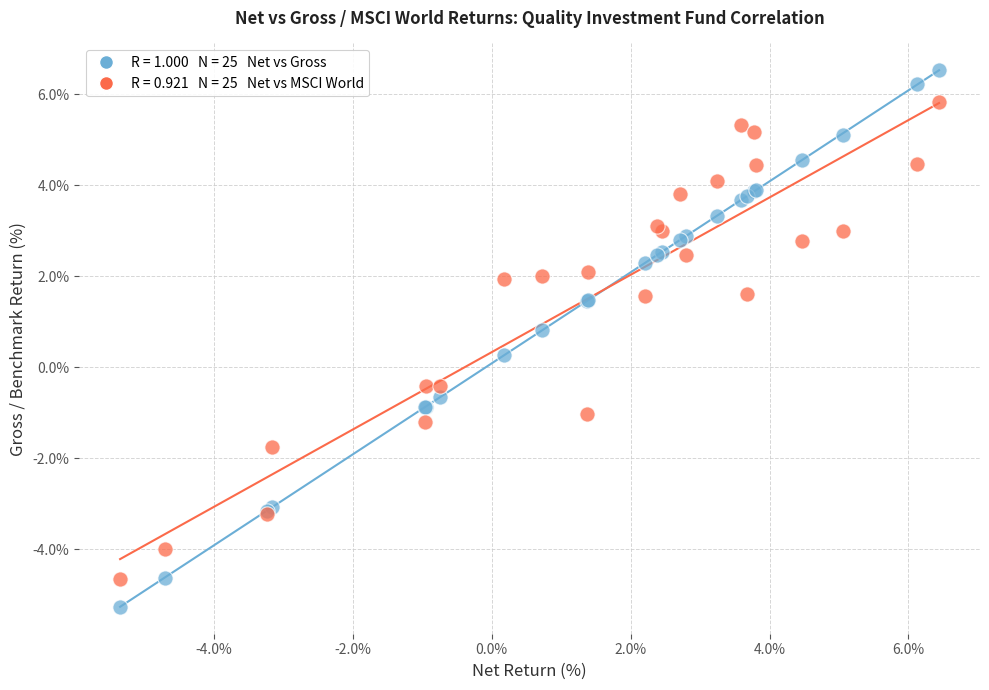

Across all series, what Y value is closest to 0?

0.3